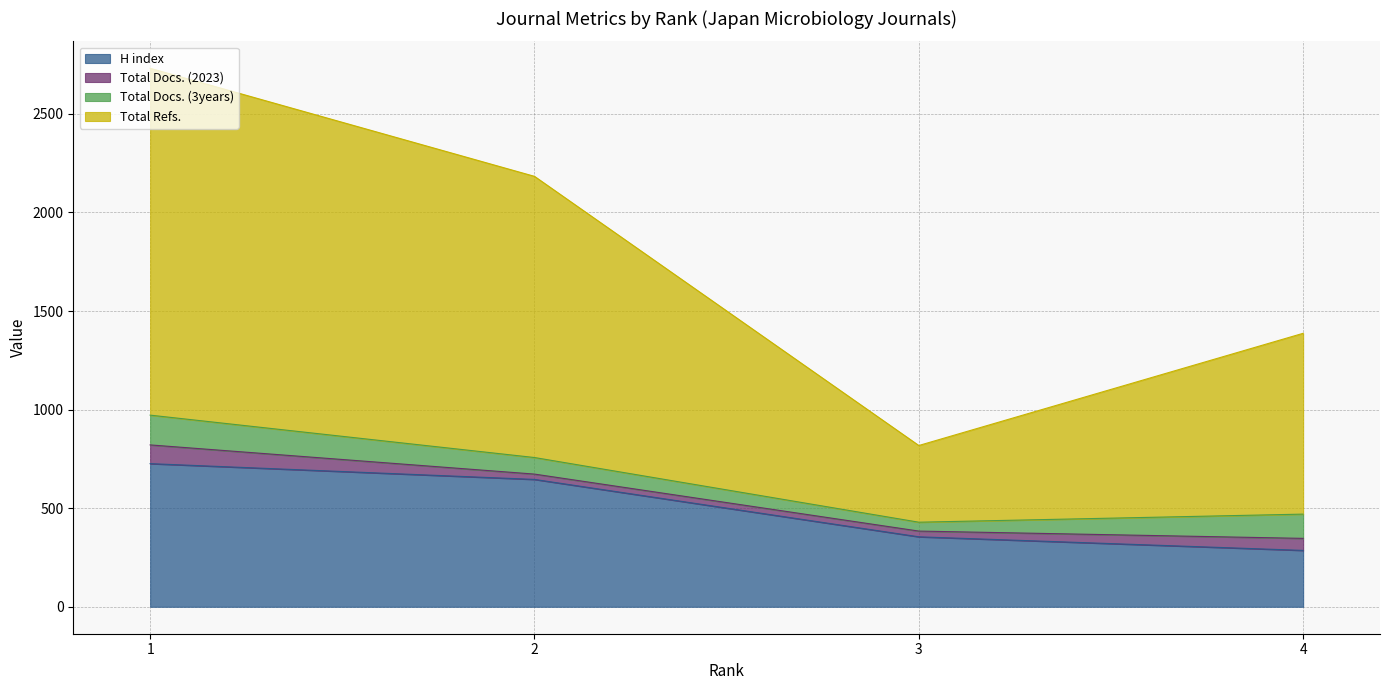

True or false: Total Refs. and H index cross at least once.

False